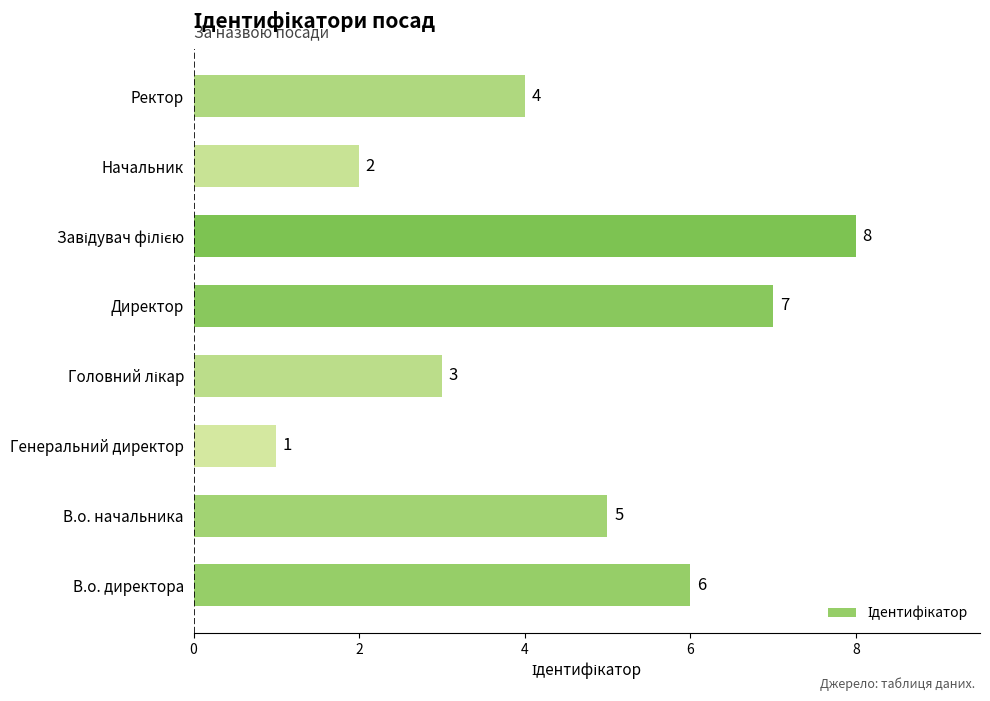

Which category has the lowest value across all series?

Генеральний директор